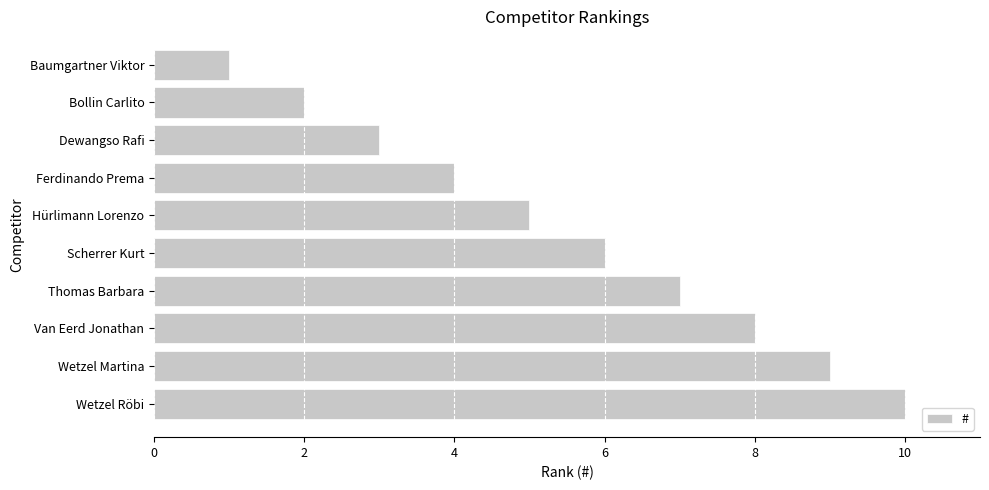

List the labels in order of value, smallest first.

Baumgartner Viktor, Bollin Carlito, Dewangso Rafi, Ferdinando Prema, Hürlimann Lorenzo, Scherrer Kurt, Thomas Barbara, Van Eerd Jonathan, Wetzel Martina, Wetzel Röbi